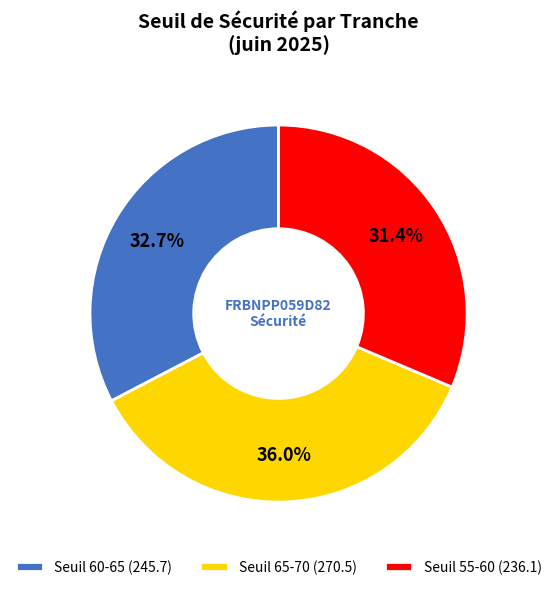

Which has a higher value, Seuil 60-65 (245.7) or Seuil 65-70 (270.5)?

Seuil 65-70 (270.5)